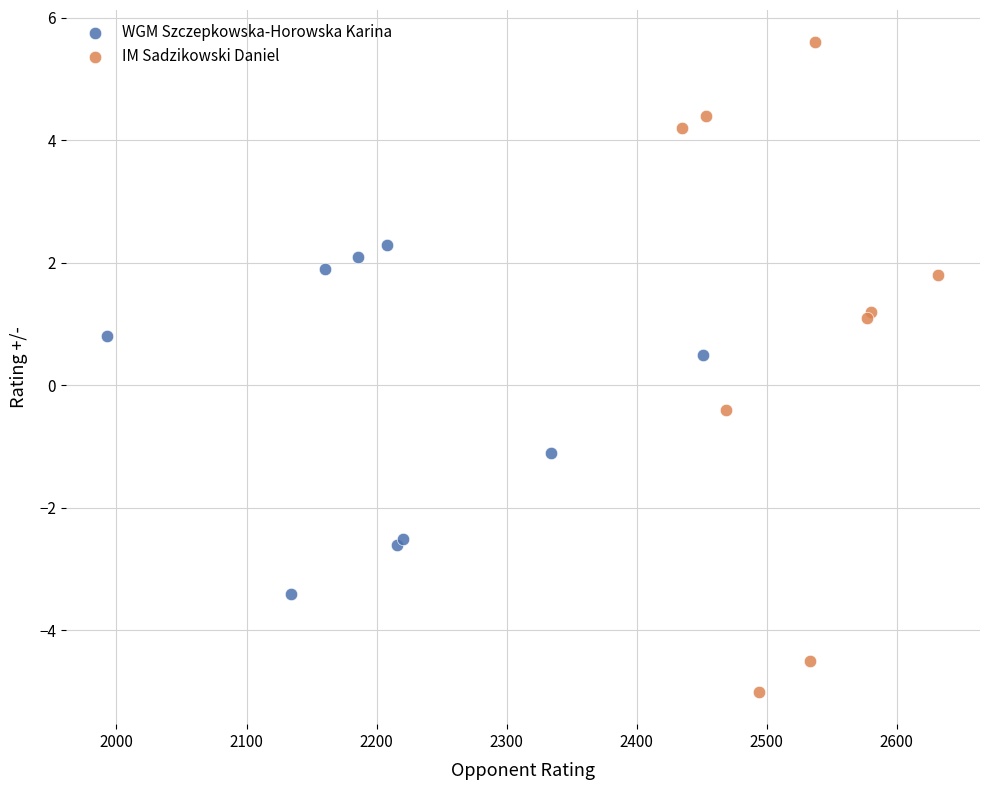

Which series contains the highest Y value?

IM Sadzikowski Daniel